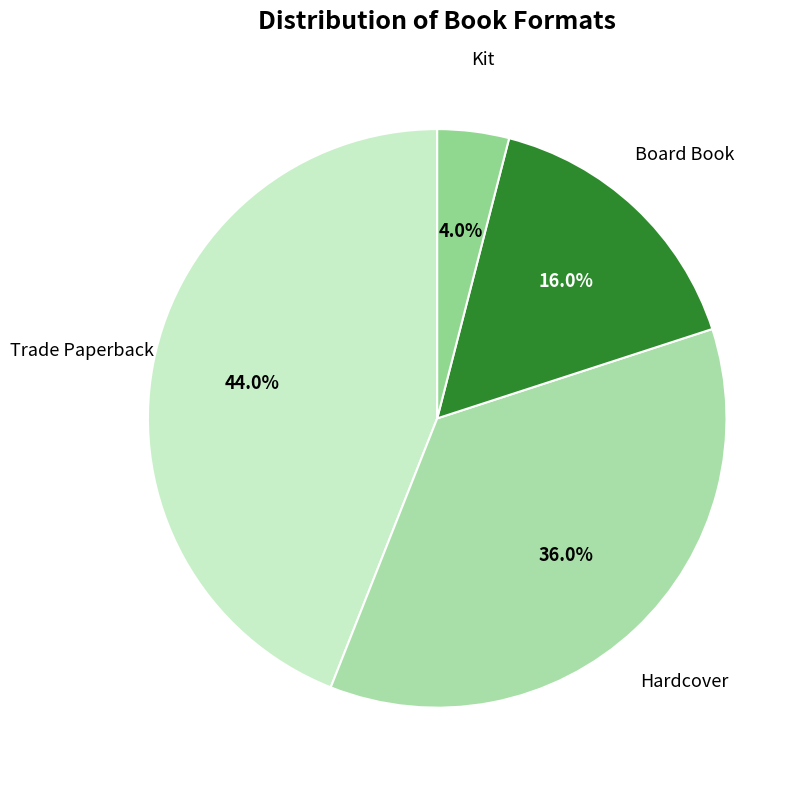

Is Trade Paperback the majority of the pie?

No